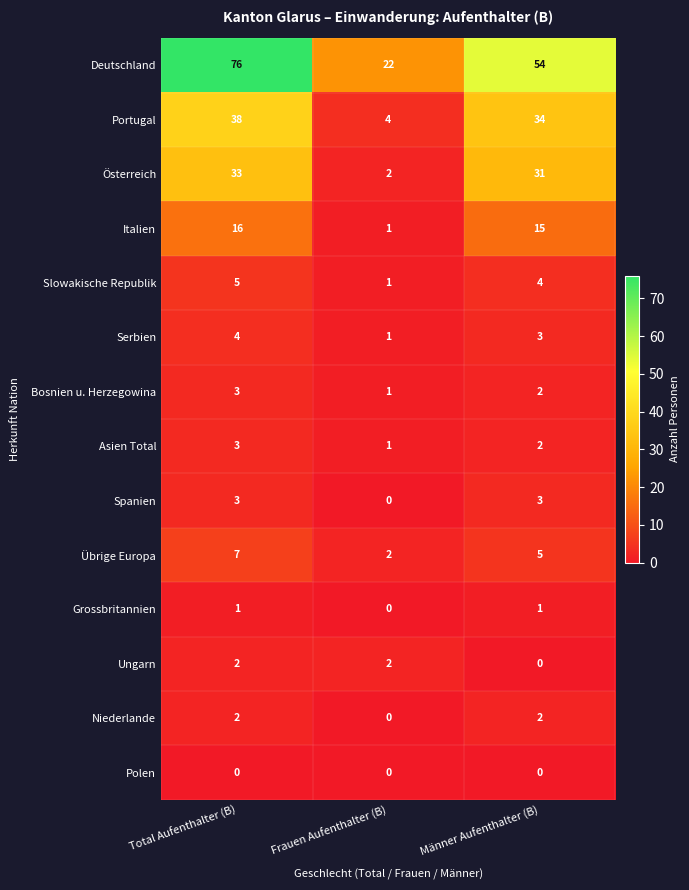

At which category is the sum across all series the highest?

Total Aufenthalter (B)